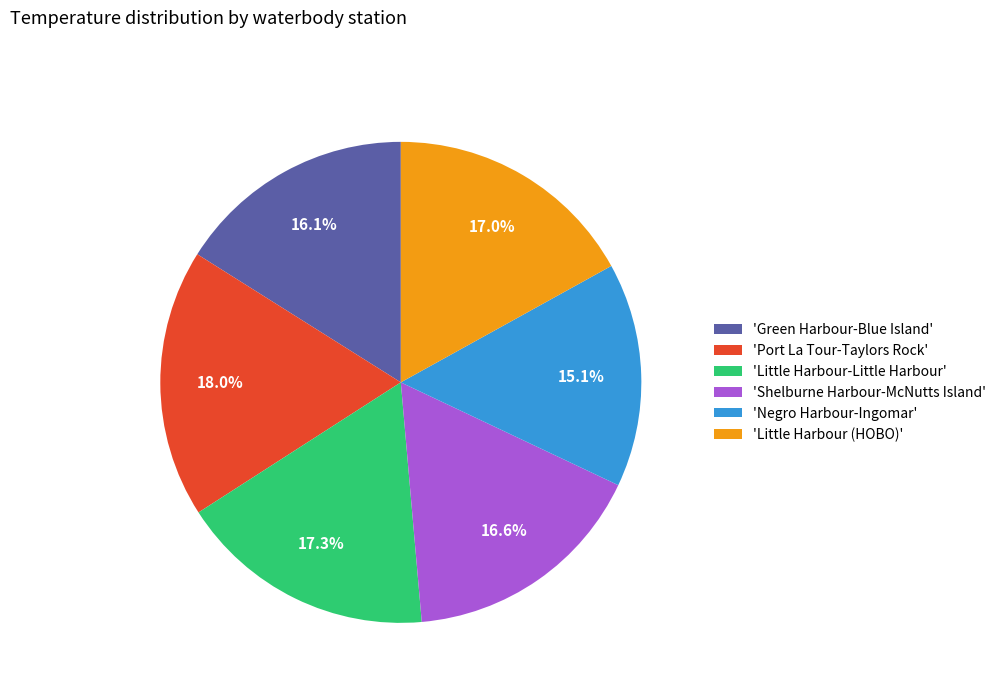

To the nearest percent, what is the average slice percentage?

17%